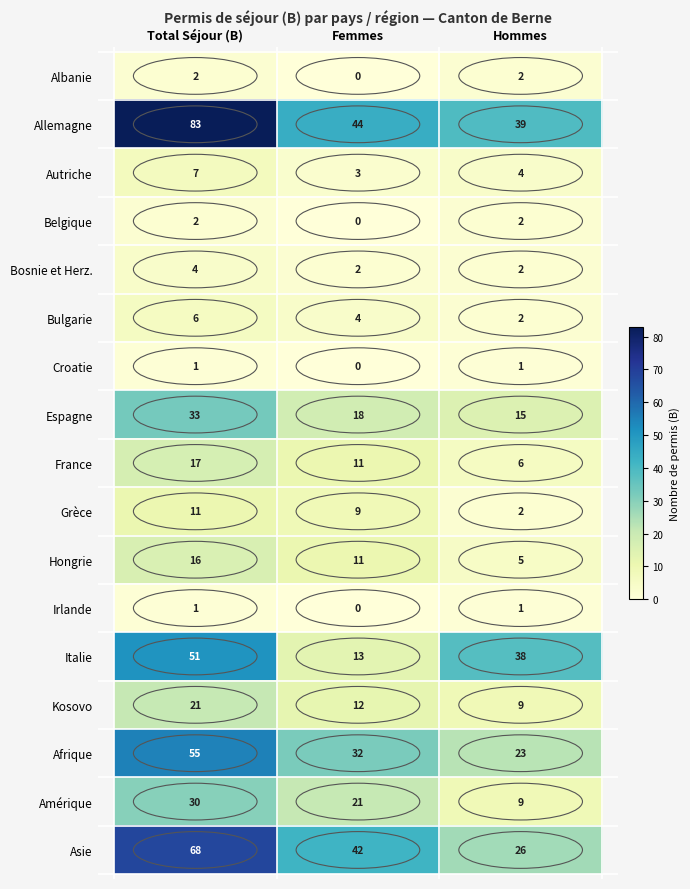

The value of Belgique at Total Séjour (B) is 3. True or false?

False